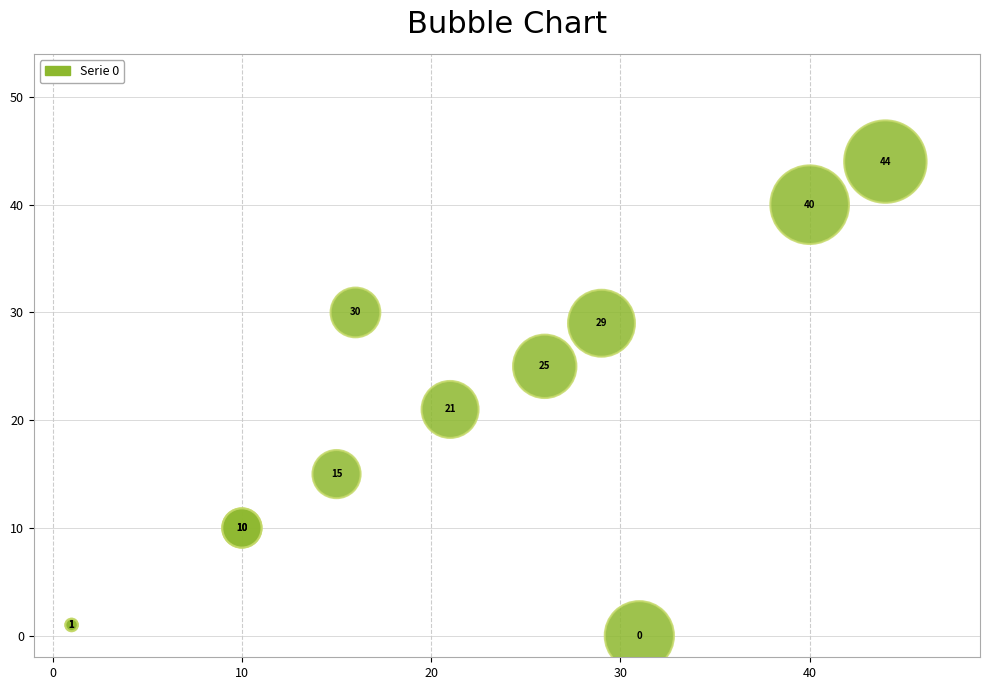

What Y value in the scatter plot is closest to 22?

21